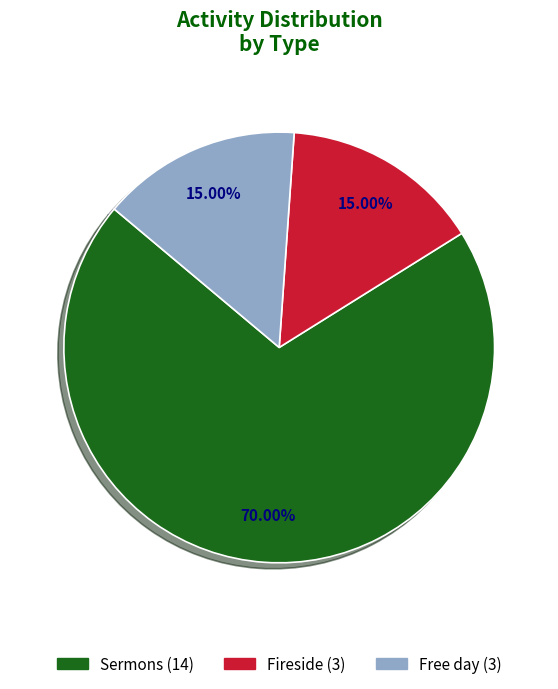

What percentage is the Sermons slice, to the nearest percent?

70%